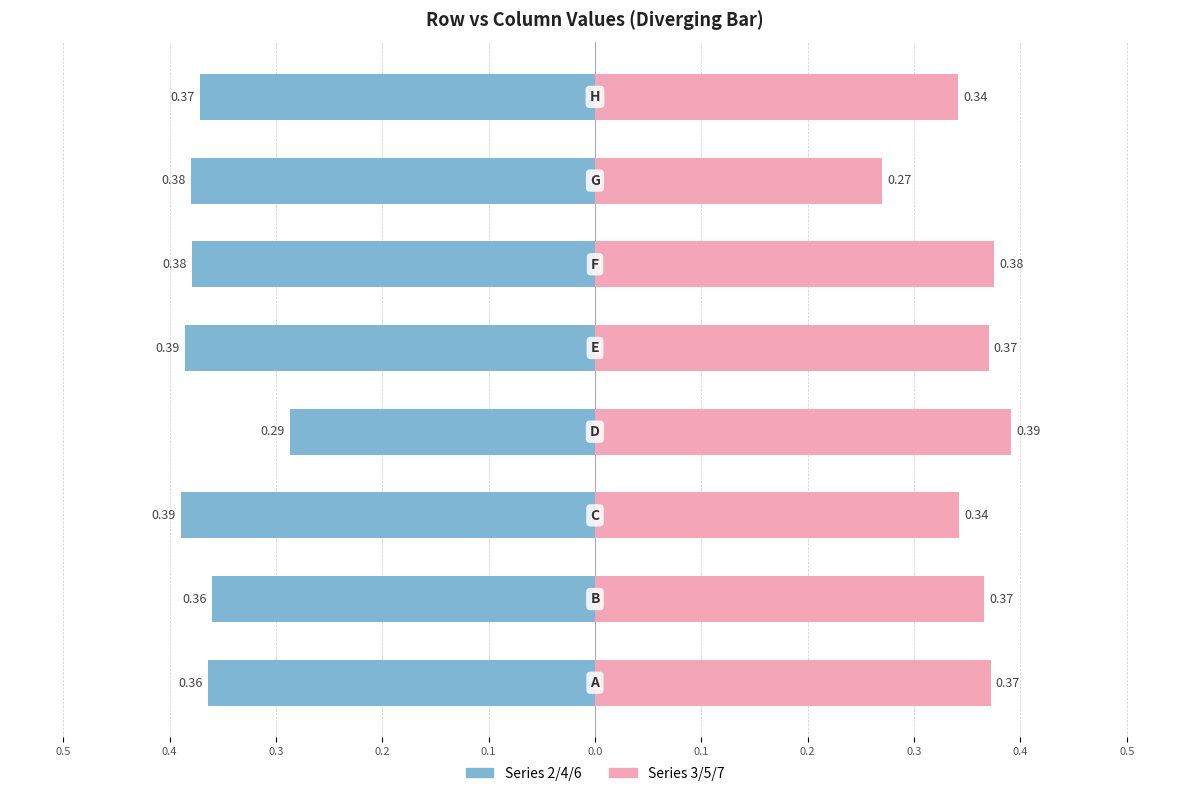

Is the value of Series 2/4/6 at 0.4 greater than the value of Series 3/5/7 at 0.1?

No